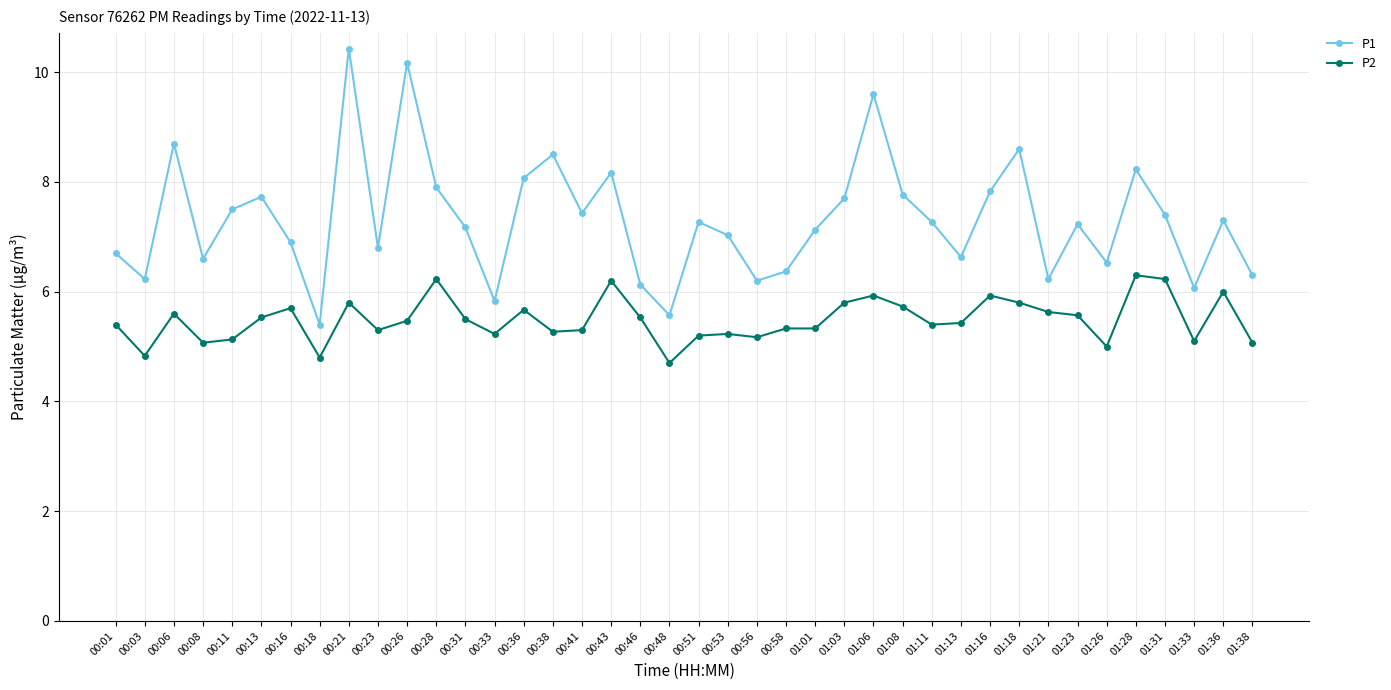

In P1, how many points are higher than both neighbors (excluding endpoints)?

12